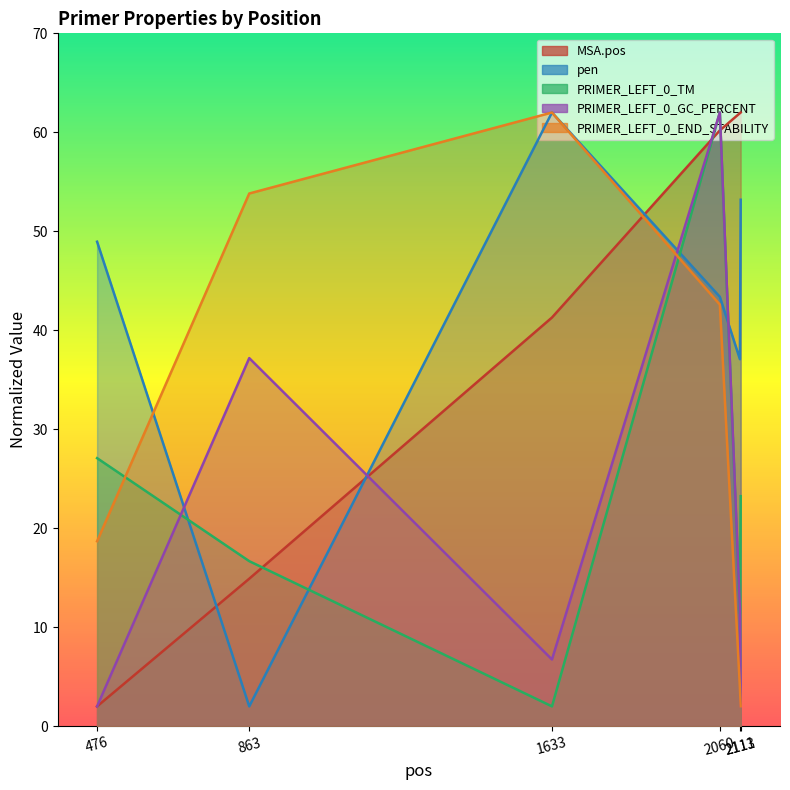

Is it true that PRIMER_LEFT_0_END_STABILITY equals 27.0 at 2060?

False